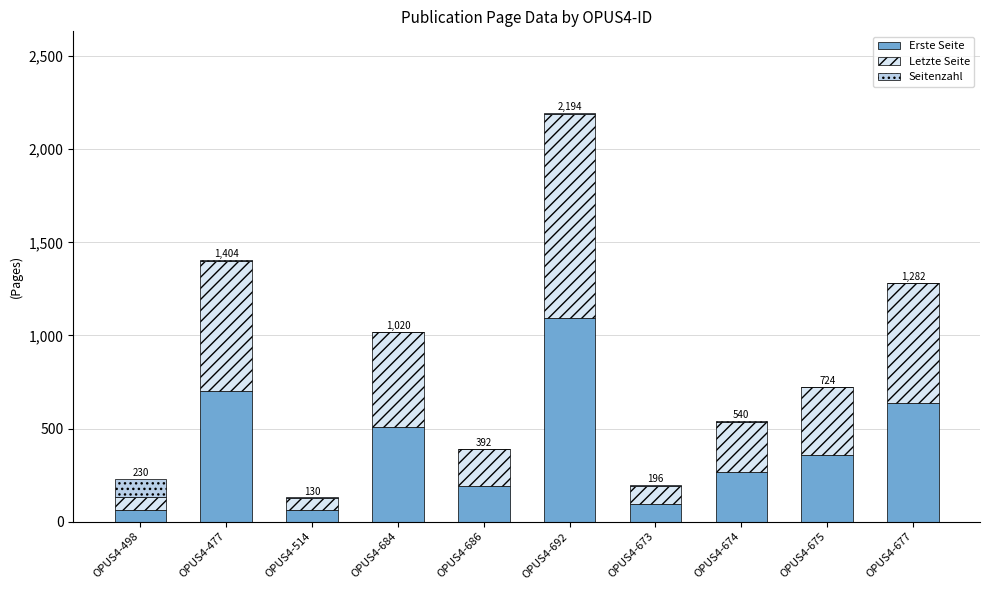

True or false: Erste Seite has a value of 934 at OPUS4-477.

False